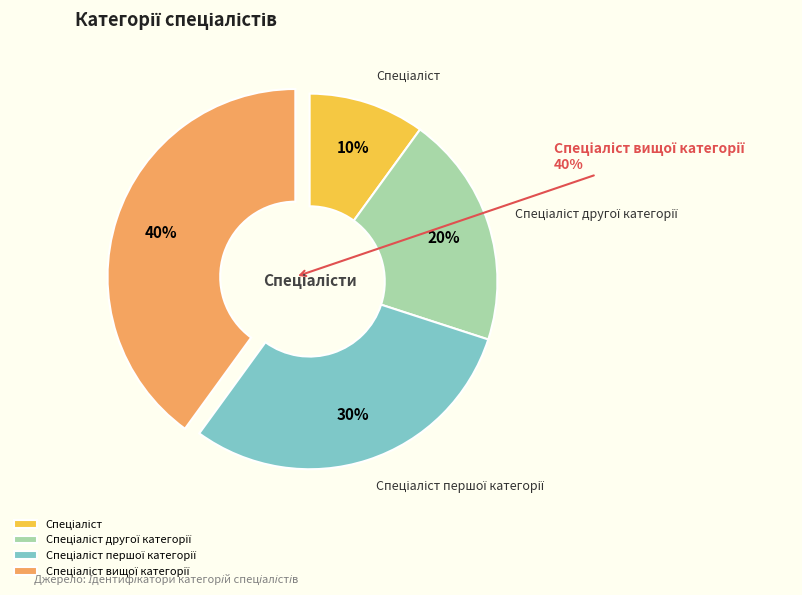

What percentage is the Спеціаліст вищої категорії slice, to the nearest percent?

40%